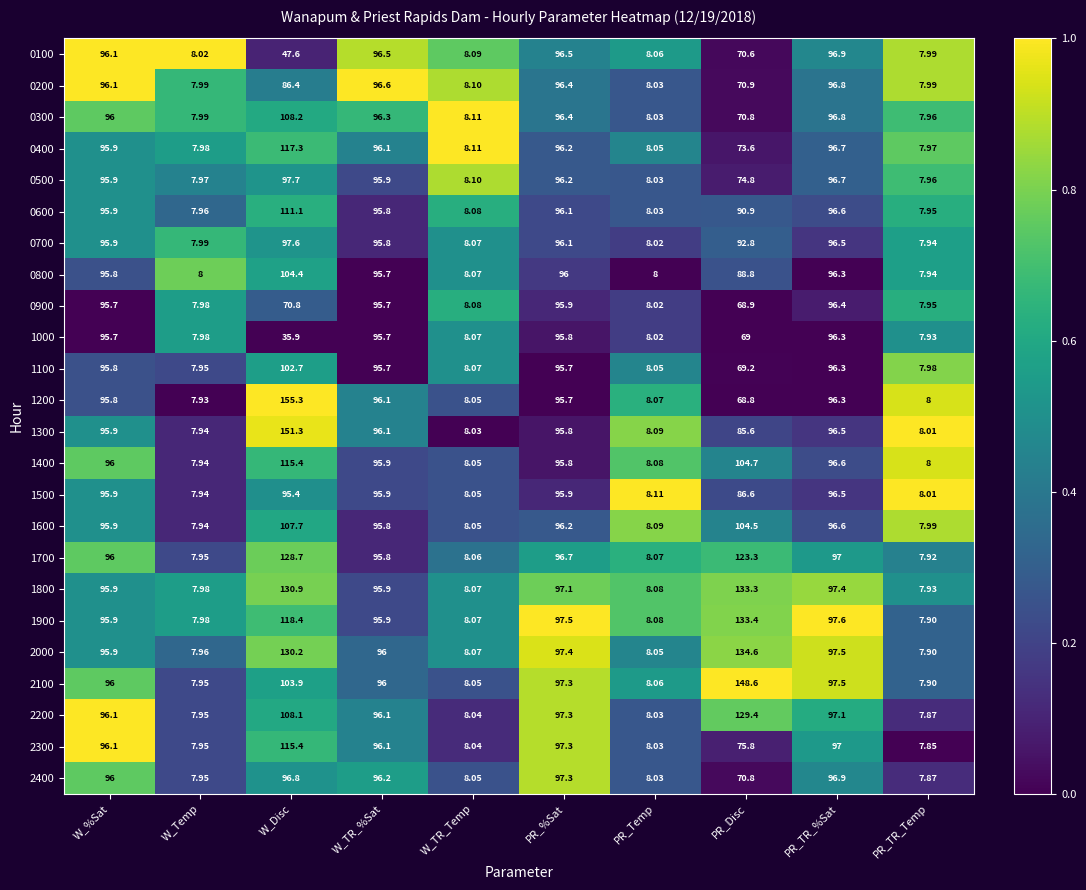

Is the value of 1900 at PR_Temp greater than the value of 1500 at PR_Temp?

No